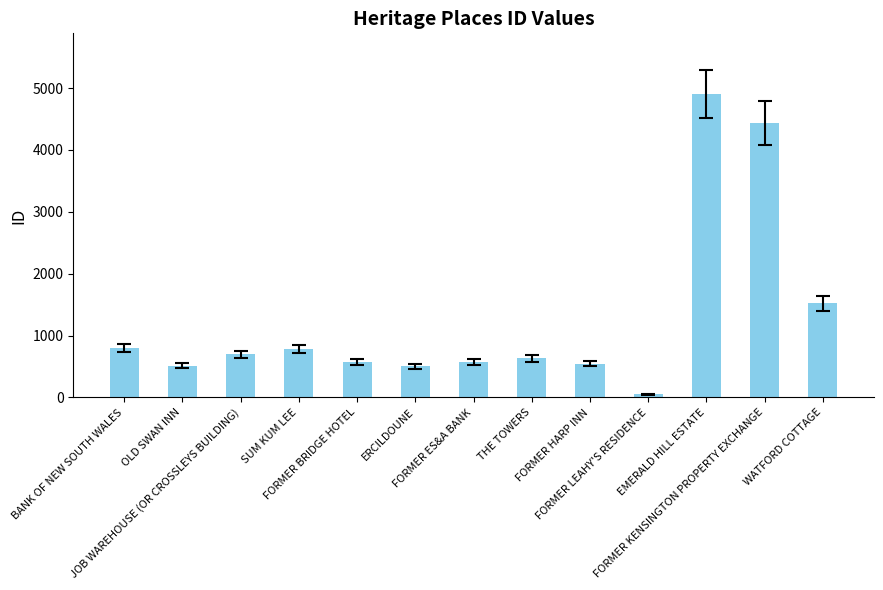

What is the label of the 4th bar from the left?

SUM KUM LEE